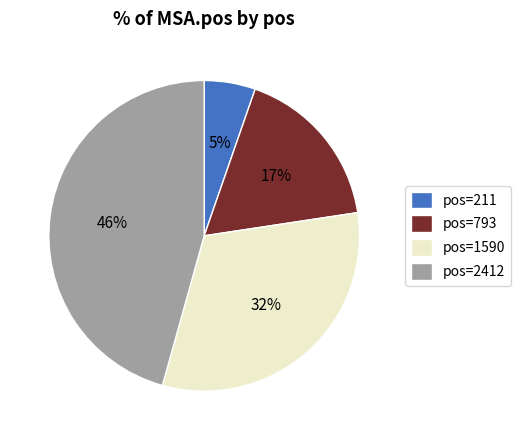

Does any single category account for the majority?

No